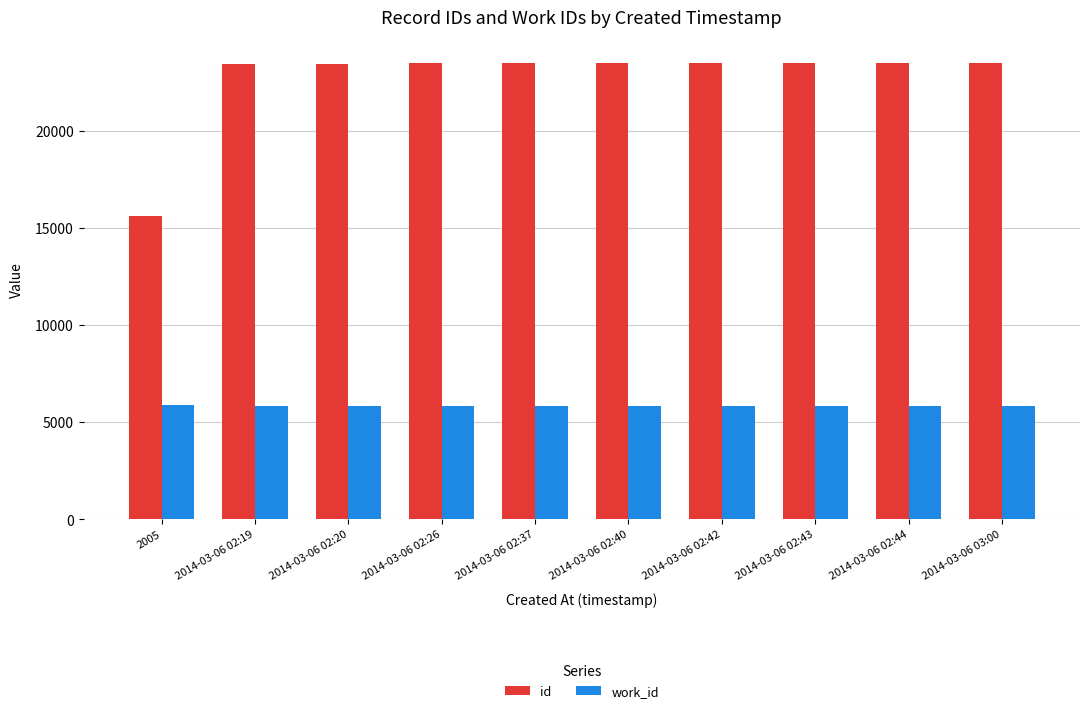

How many distinct data groups are displayed?

2